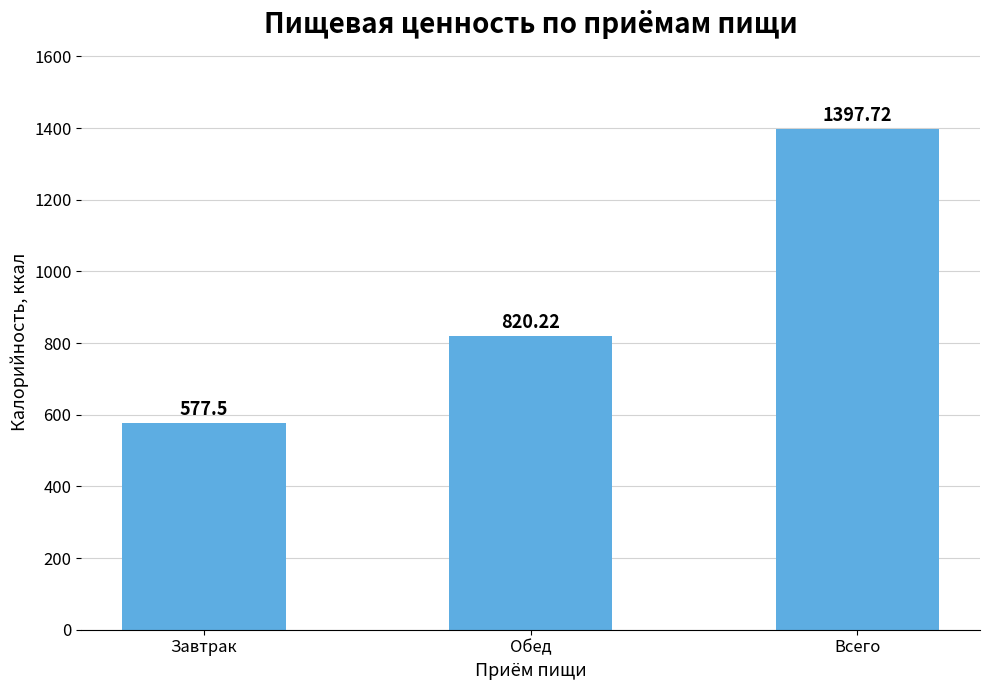

The chart shows a value of 845.7 at Завтрак. True or false?

False